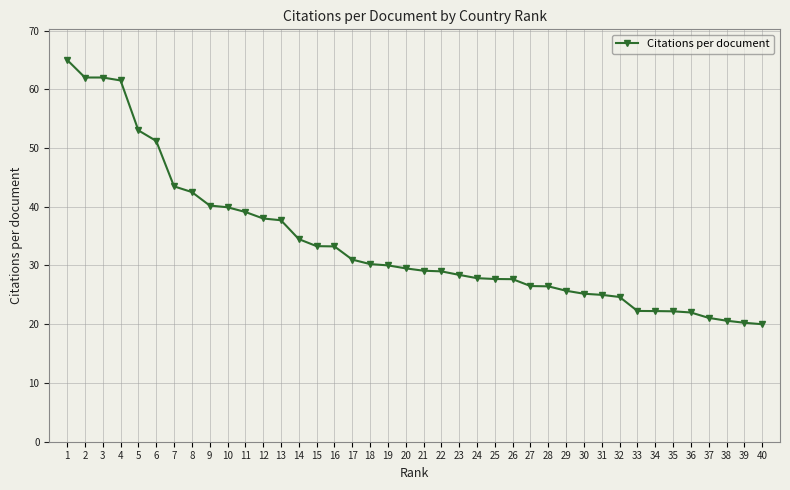

How many lines are shown in the chart?

1